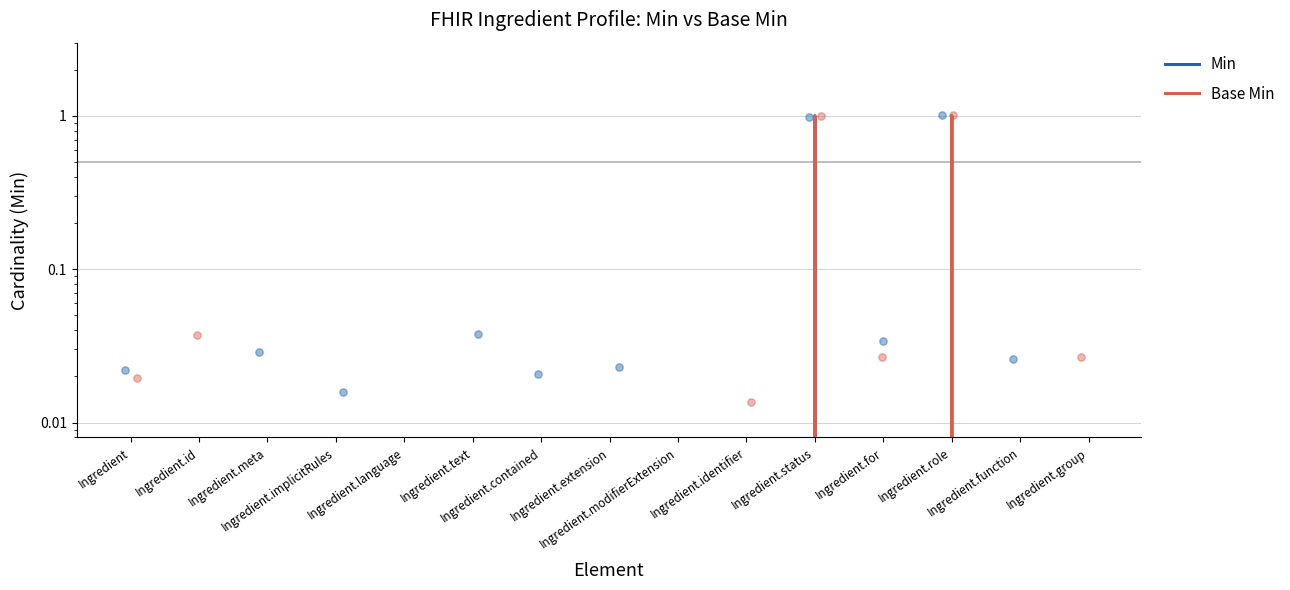

Which series has the largest total across all categories?

Min